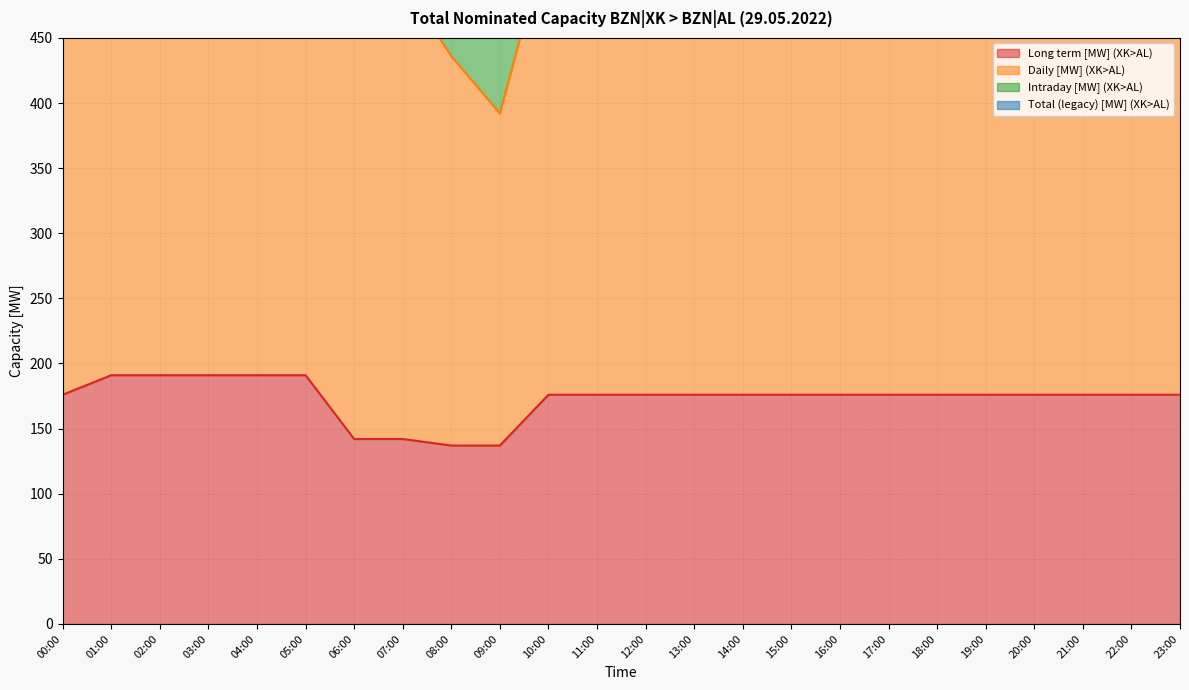

True or false: Daily [MW] (XK>AL) and Long term [MW] (XK>AL) intersect in this chart.

False